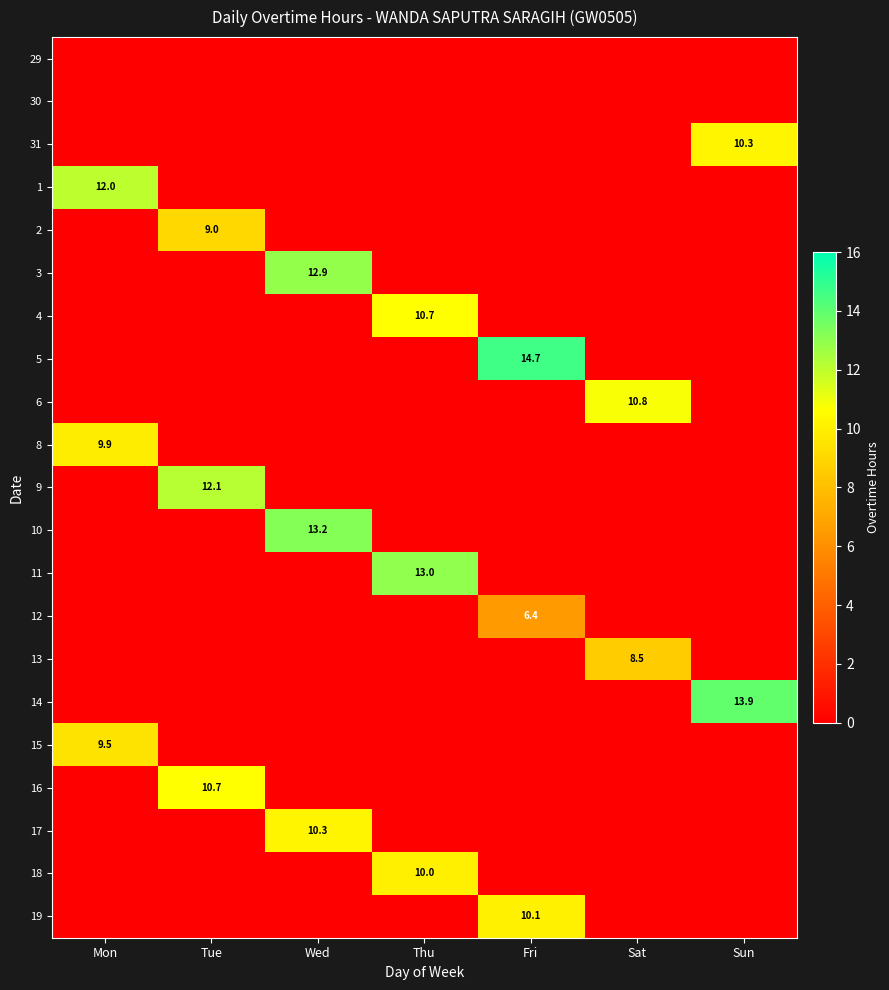

The 14 series shows 5.3 at Sun. True or false?

False